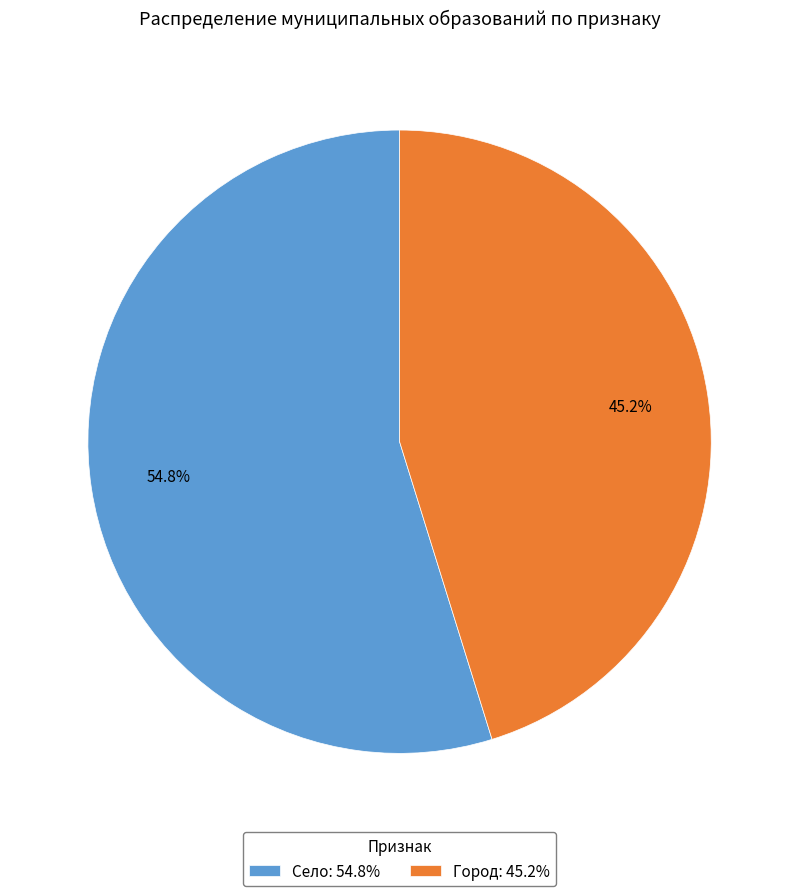

To the nearest percent, what is the average slice percentage?

50%